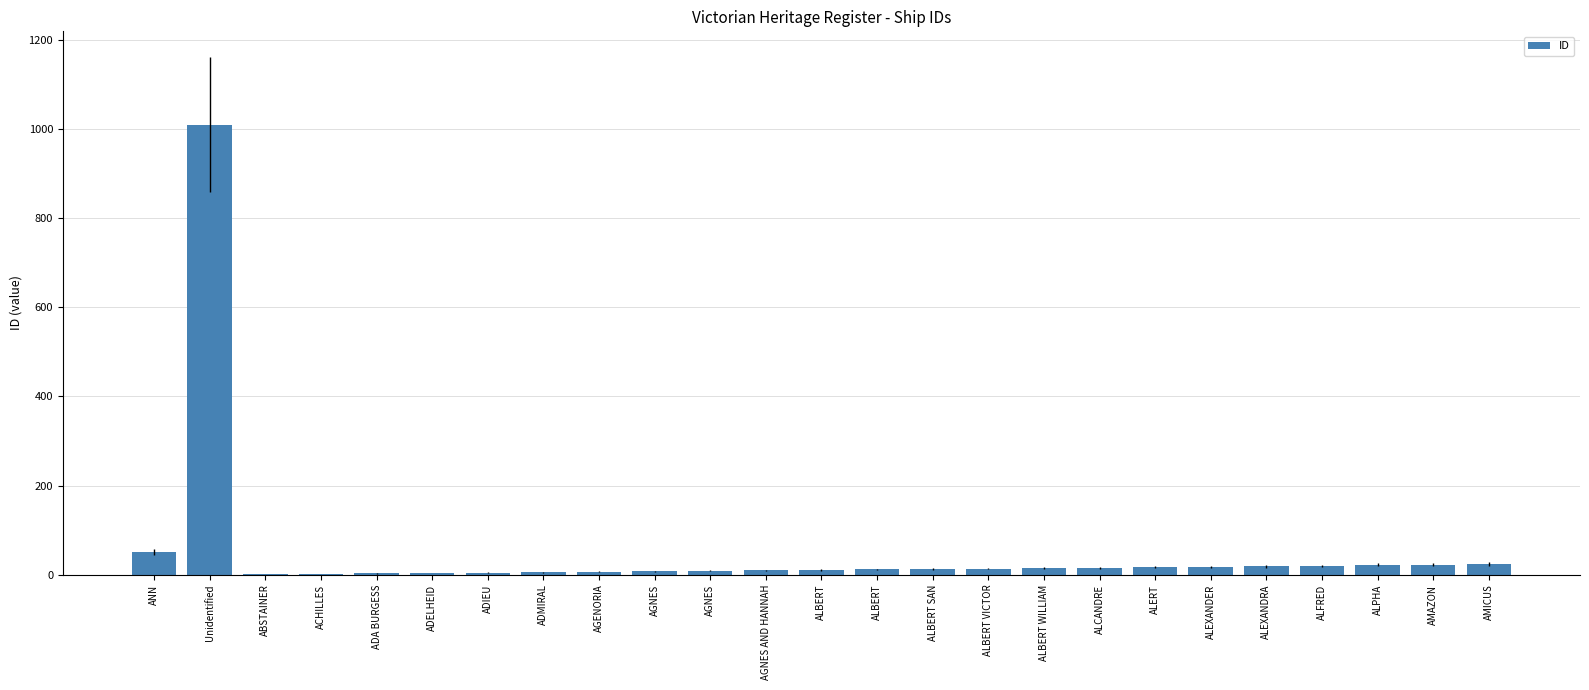

List the labels in order of value, largest first.

Unidentified, ANN, AMICUS, AMAZON, ALPHA, ALFRED, ALEXANDRA, ALEXANDER, ALERT, ALCANDRE, ALBERT WILLIAM, ALBERT VICTOR, ALBERT SAN, ALBERT, ALBERT, AGNES AND HANNAH, AGNES, AGNES, AGENORIA, ADMIRAL, ADIEU, ADELHEID, ADA BURGESS, ACHILLES, ABSTAINER